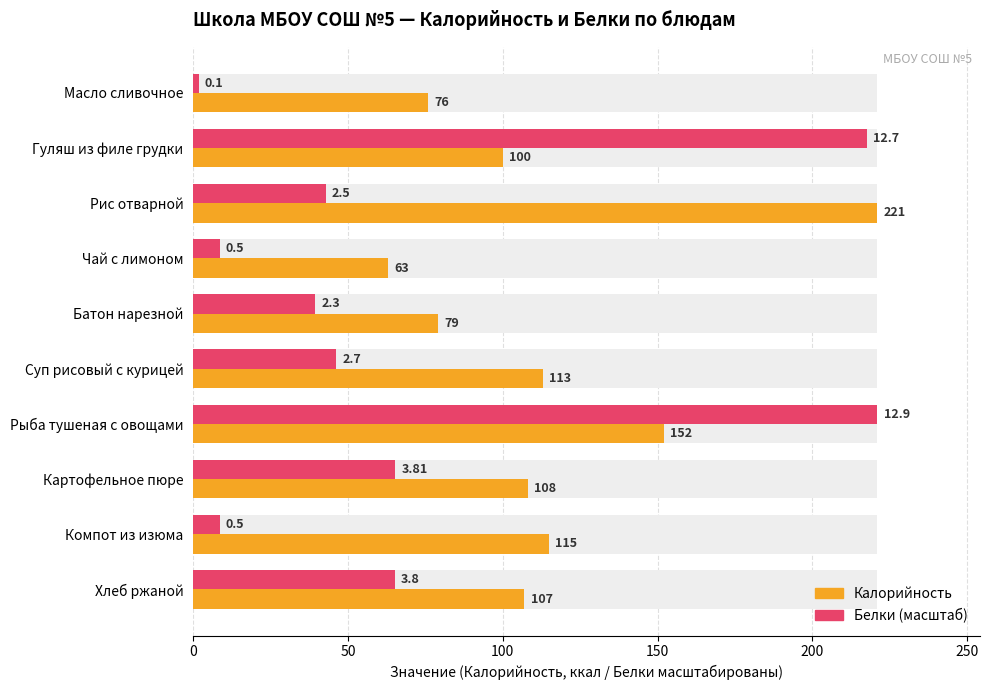

How many bars are there in each group?

2